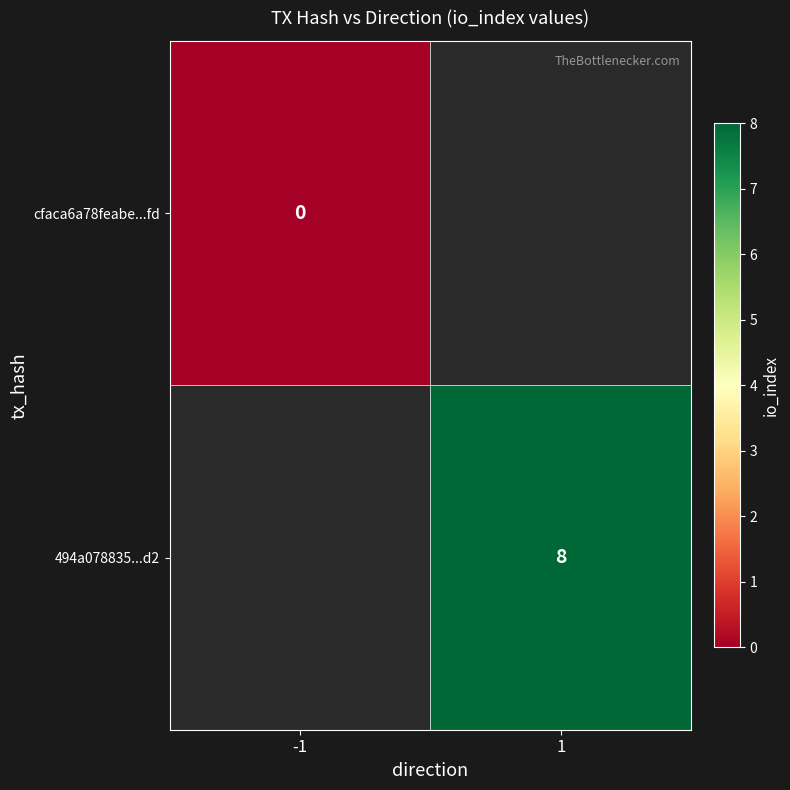

True or false: 494a078835...d2 has a value of 13 at 1.

False